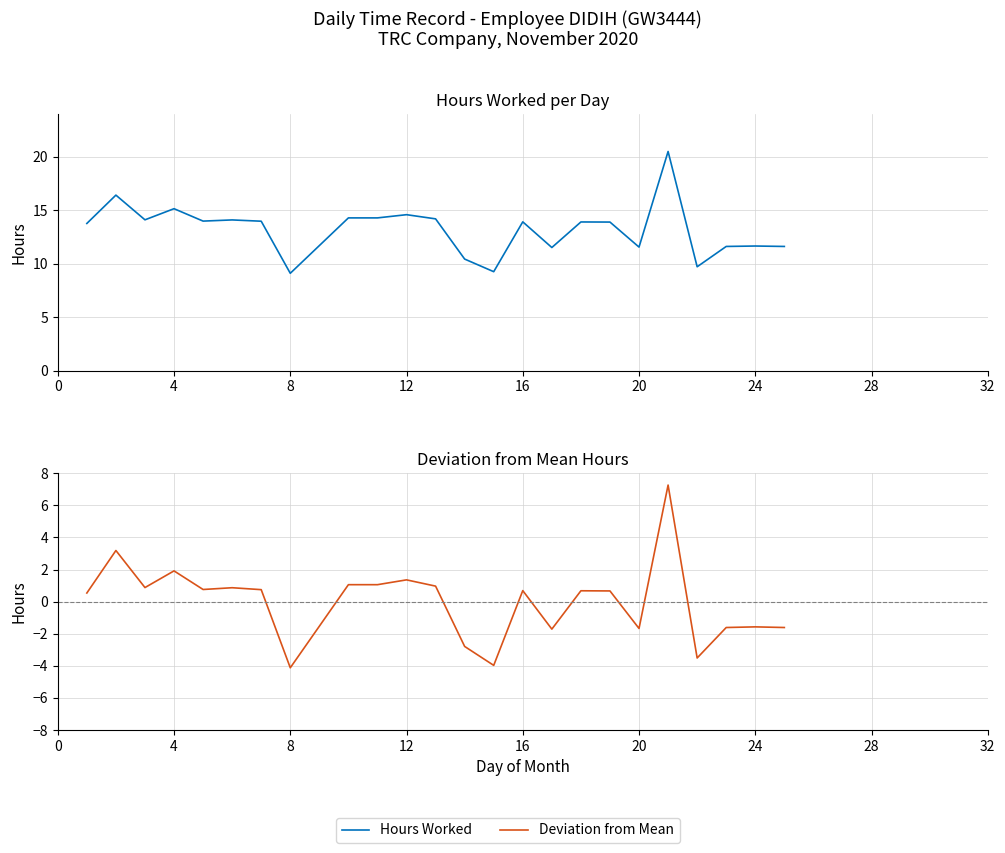

How many data points in Hours Worked are less than 13?

9